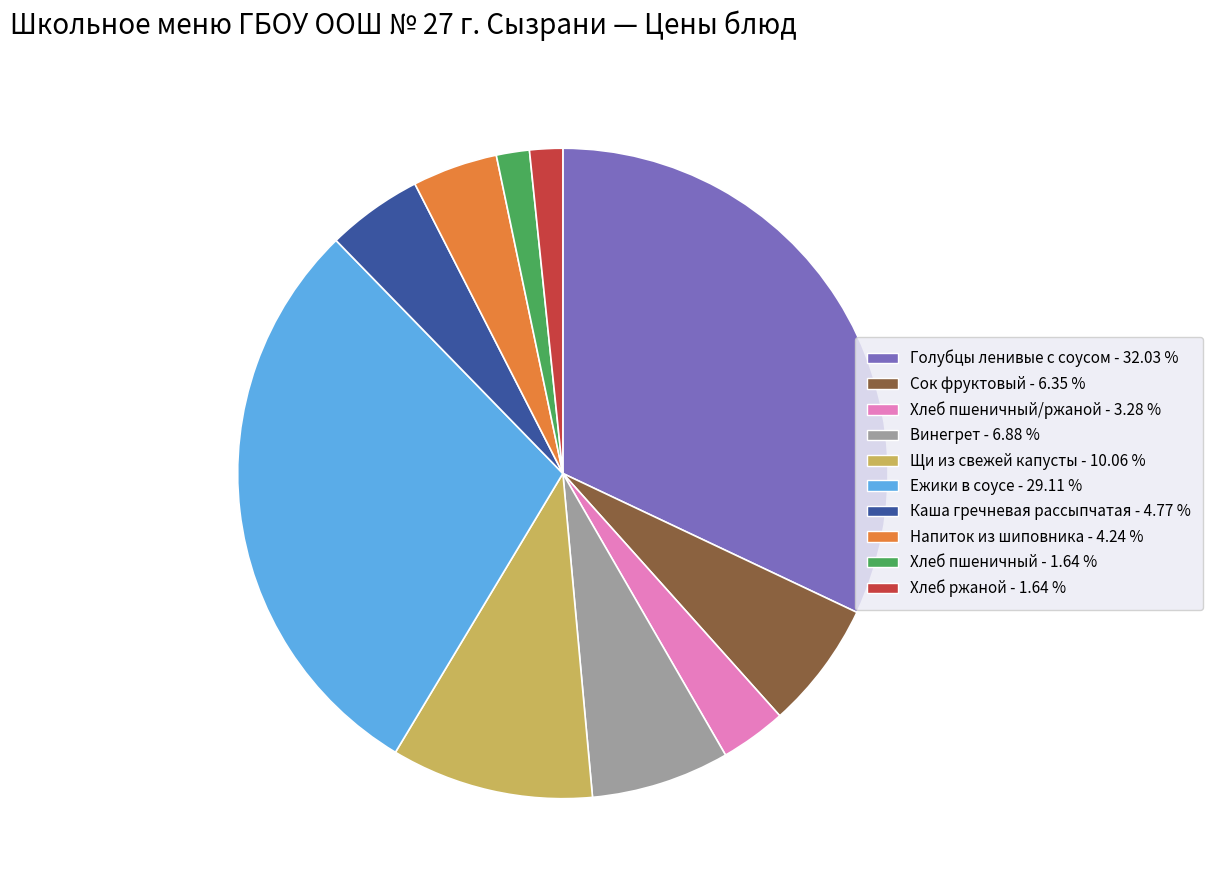

Is there any slice that represents more than half of the pie?

No